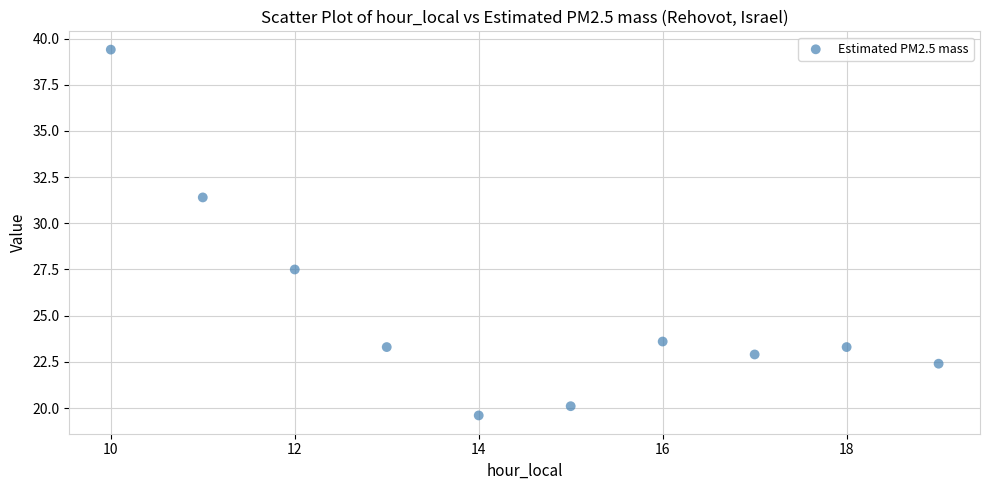

What is the average Y value?

25.4